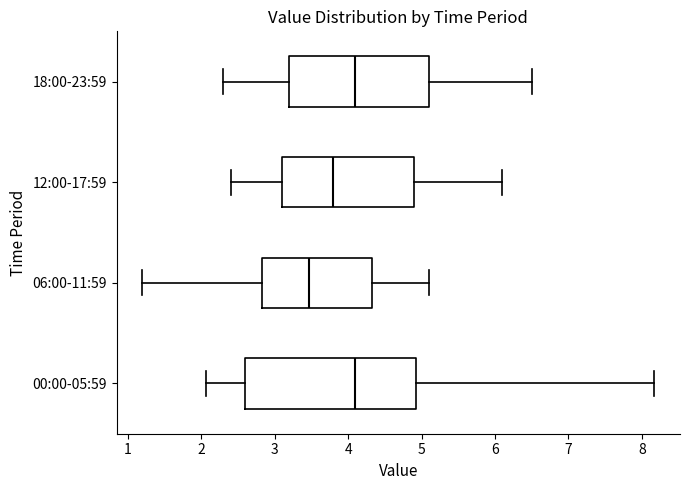

Where does the left whisker of the box for 18:00-23:59 end on the x-axis? The values are not printed on the chart, so give them approximately, as read against the axis.

2.3